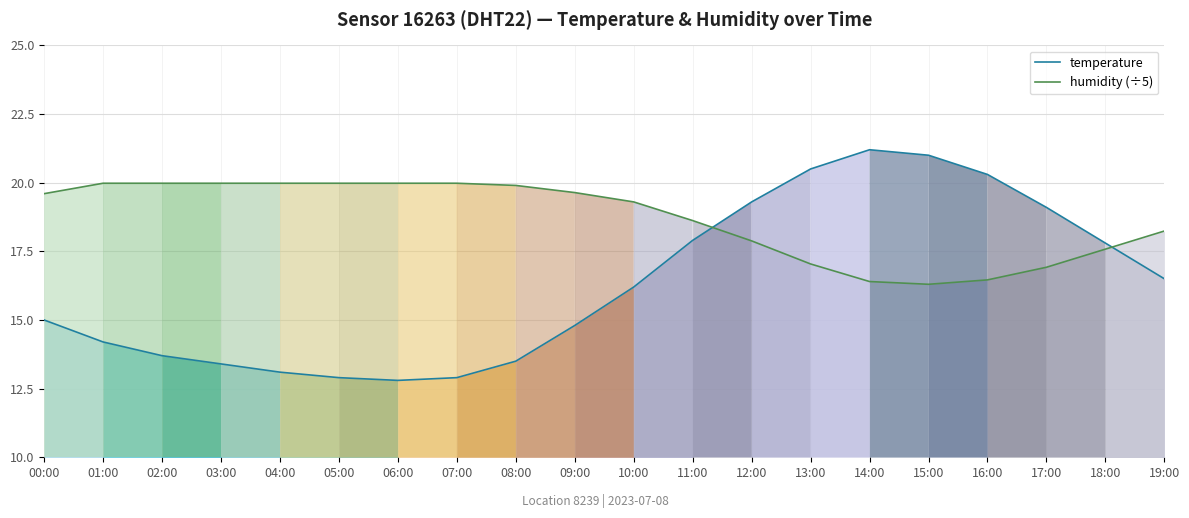

Which label corresponds to the smallest value in the chart?

06:00